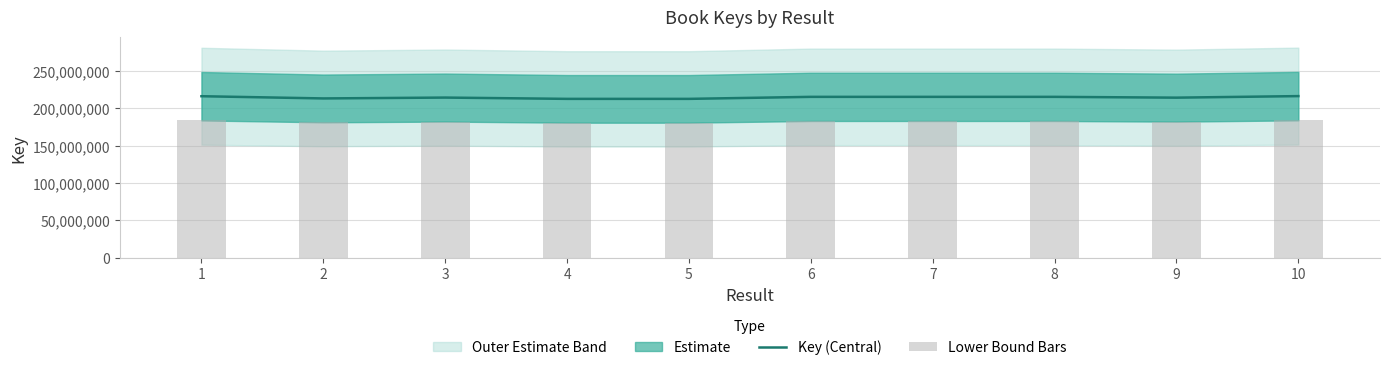

Reading right to left, list all the values displayed in this chart.

Key (Central): 216188620.0	214115160.0	215187733.0	215191524.0	215188088.0	212493844.0	212494295.0	214225228.0	213075537.0	216037640.0
Lower Bound Bars: 183760327.0	181997886.0	182909573.0	182912795.4	182909874.8	180619767.4	180620150.8	182091443.8	181114206.4	183631994.0